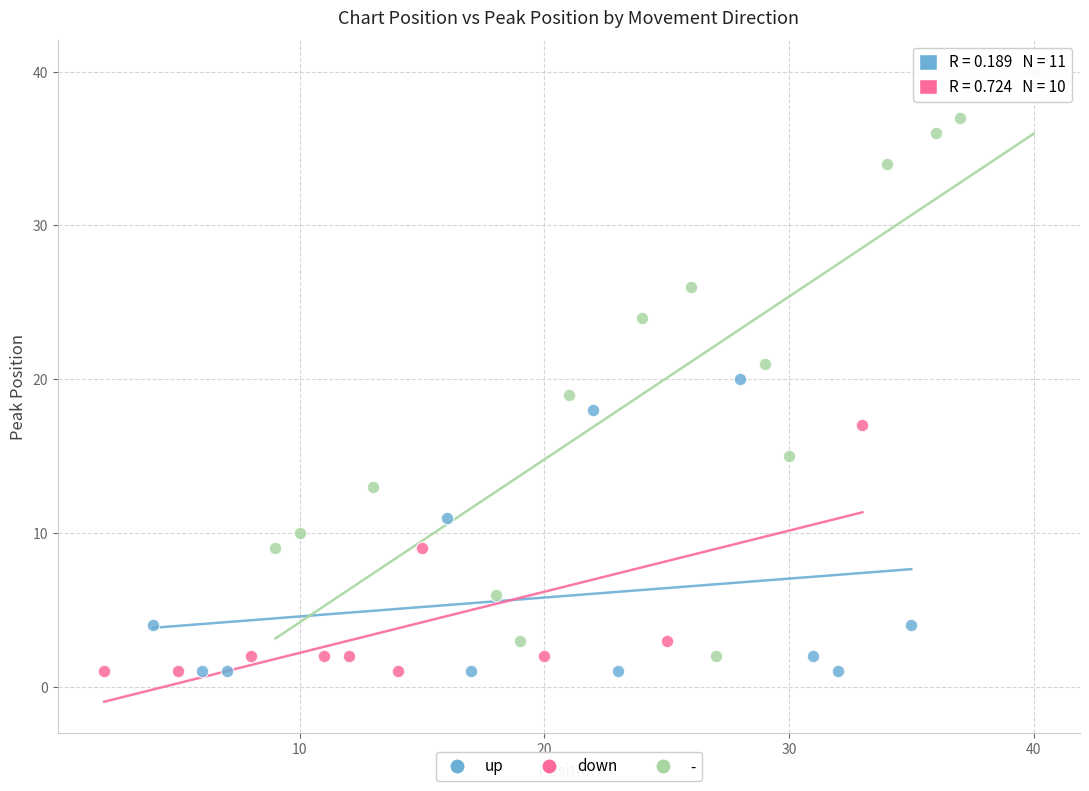

Which series has the widest spread of Y values?

-